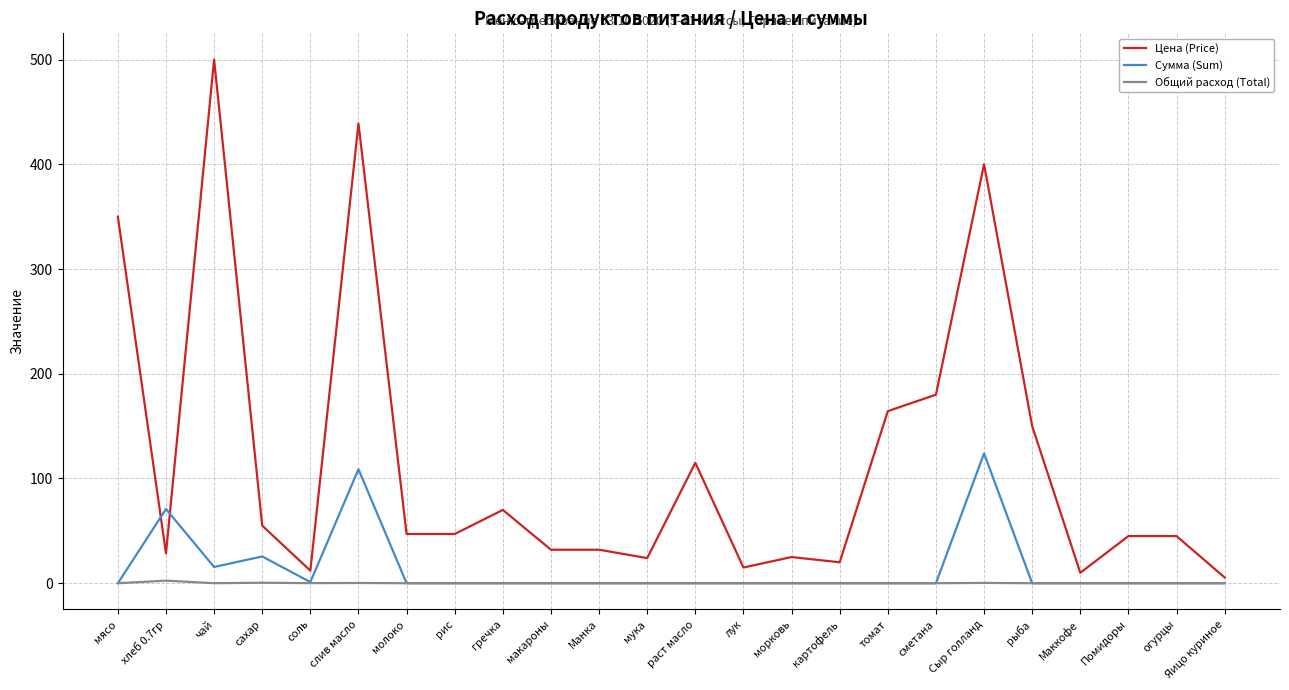

What is the difference between the second highest and minimum values in the Цена (Price) series?

433.4